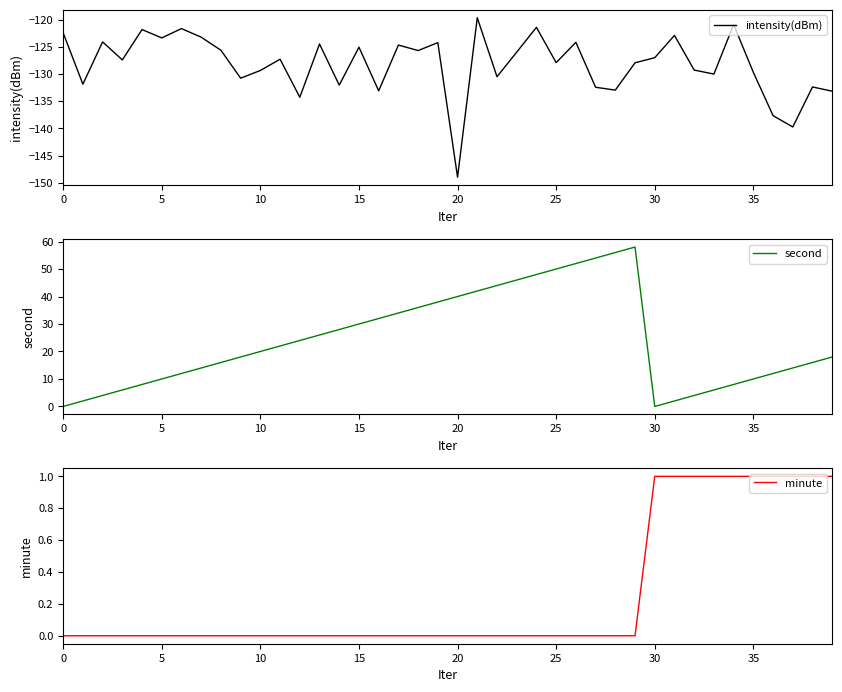

What is the highest value of the intensity(dBm) series?

-119.6